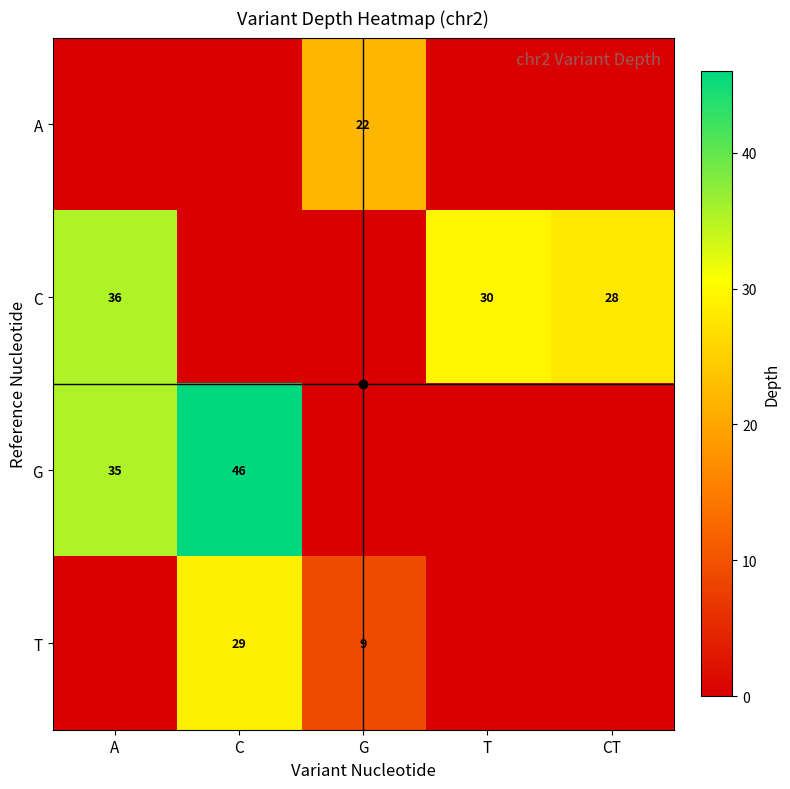

The C series shows 13.2 at CT. True or false?

False